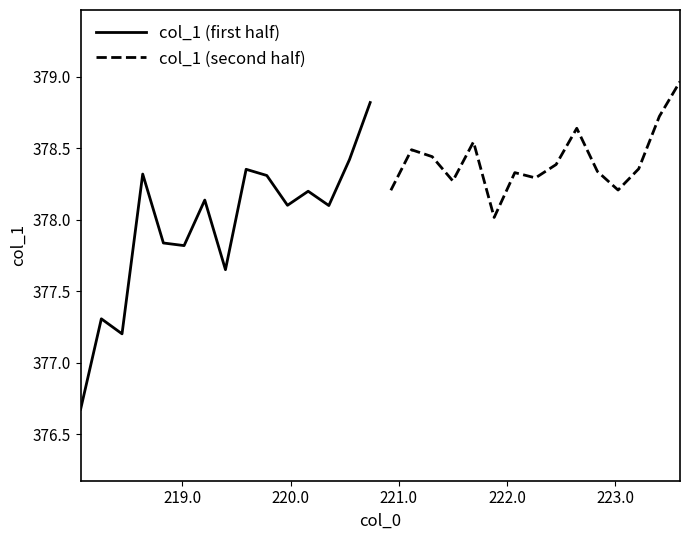

What is the highest value of the col_1 (first half) series?

378.8